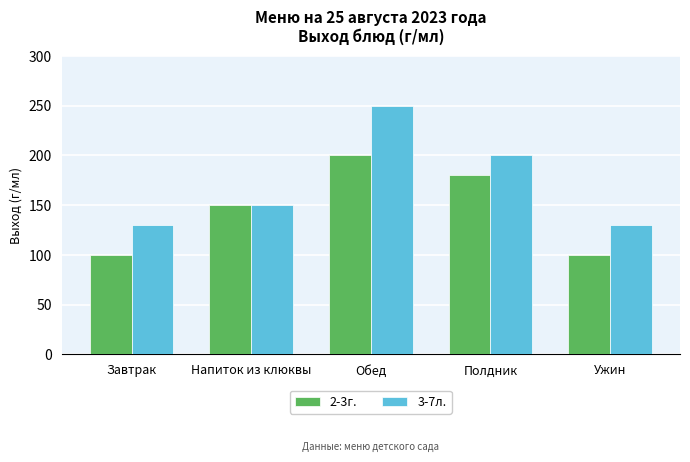

Reading left to right, extract all data points from this chart.

2-3г.: 100	150	200	180	100
3-7л.: 130	150	250	200	130